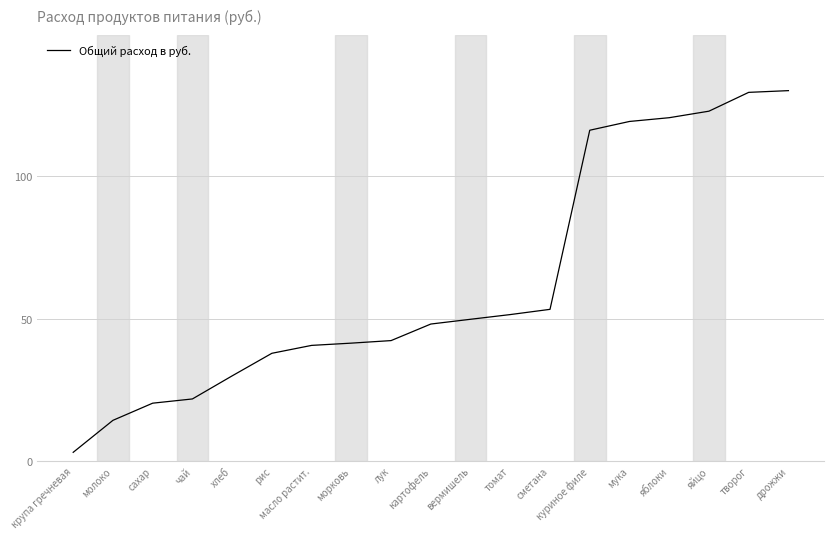

What is the change in value from масло растит. to дрожжи?

+89.4